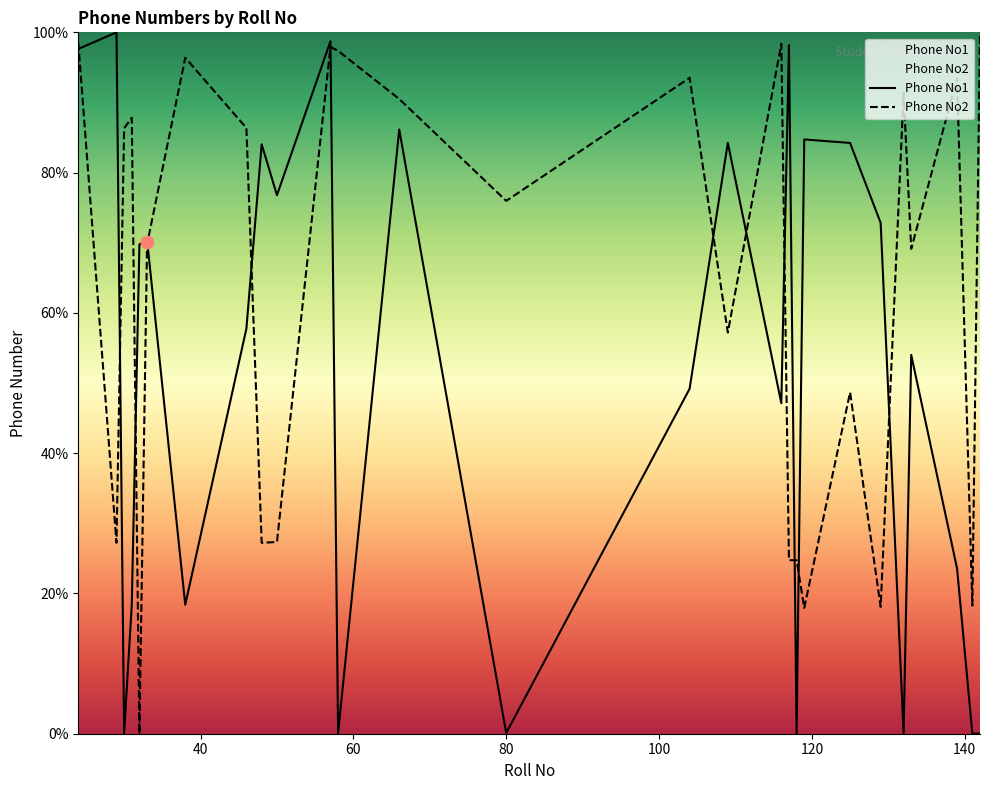

Is the value of Phone No1 at 30 greater than the value of Phone No2 at 116?

No